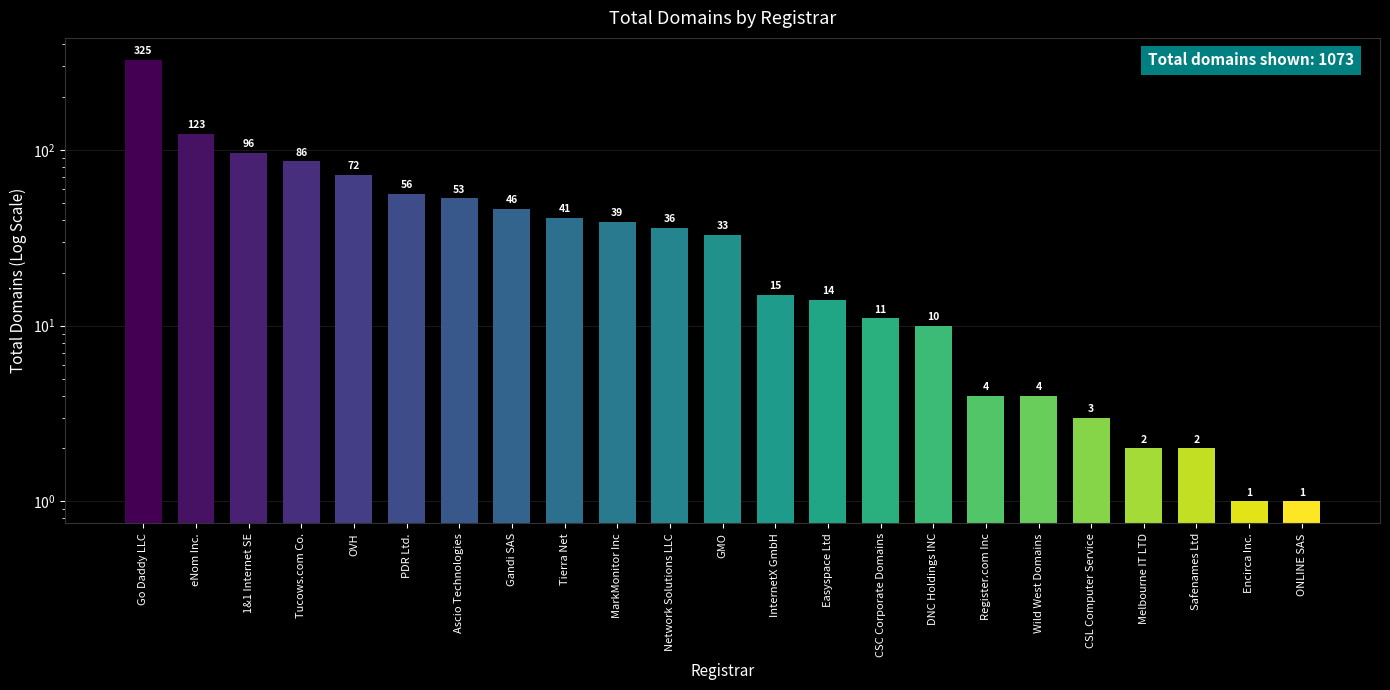

Rank the categories by value from lowest to highest.

Encirca Inc., ONLINE SAS, Melbourne IT LTD, Safenames Ltd, CSL Computer Service, Register.com Inc, Wild West Domains, DNC Holdings INC, CSC Corporate Domains, Easyspace Ltd, InternetX GmbH, GMO, Network Solutions LLC, MarkMonitor Inc, Tierra Net, Gandi SAS, Ascio Technologies, PDR Ltd., OVH, Tucows.com Co., 1&1 Internet SE, eNom Inc., Go Daddy LLC